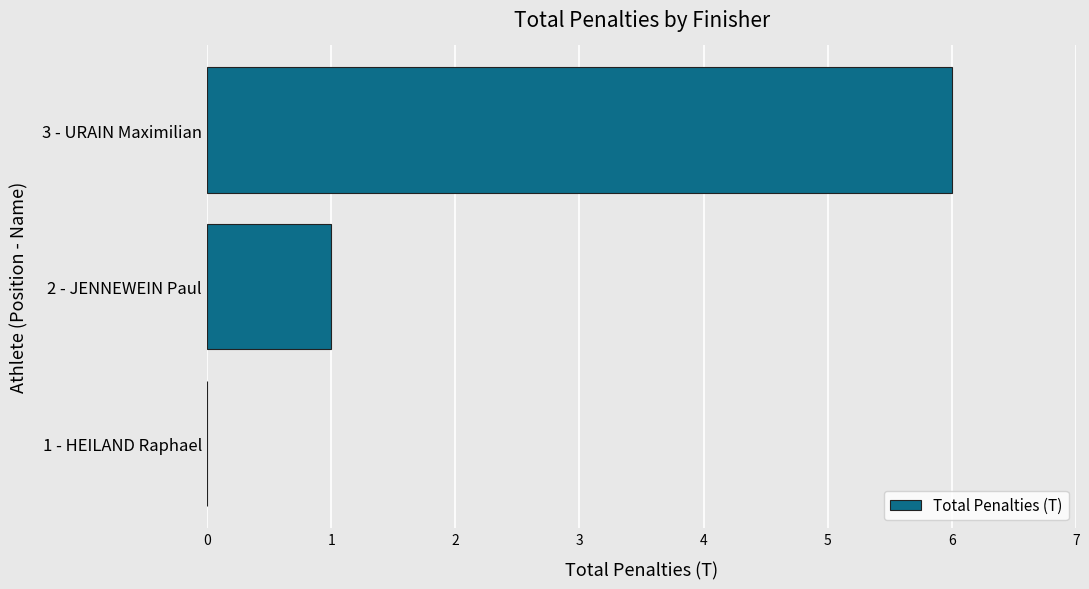

How many categories are shown in the chart?

3